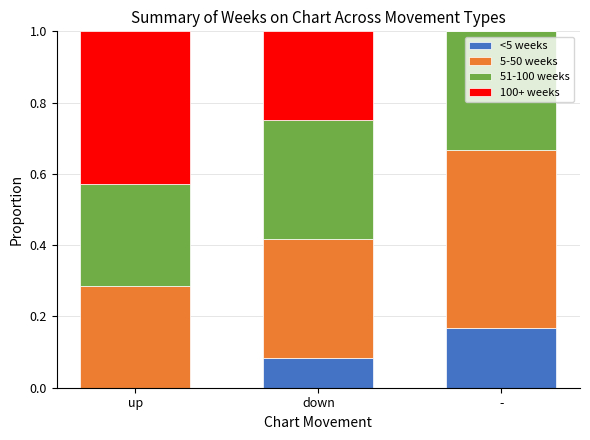

True or false: <5 weeks has a value of 0.3 at -.

False